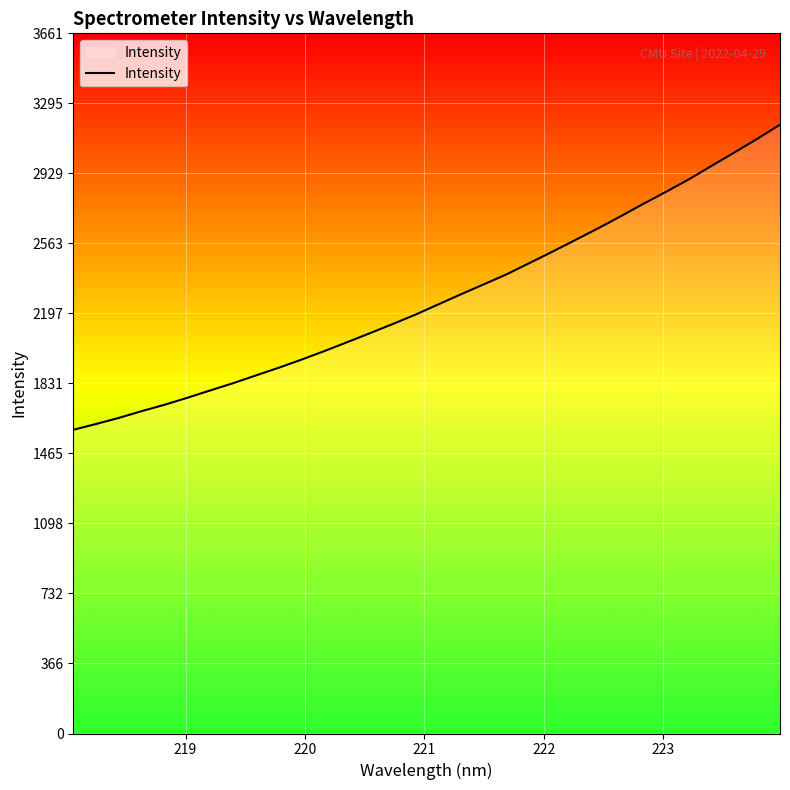

What is the maximum value shown in the chart?

3183.8